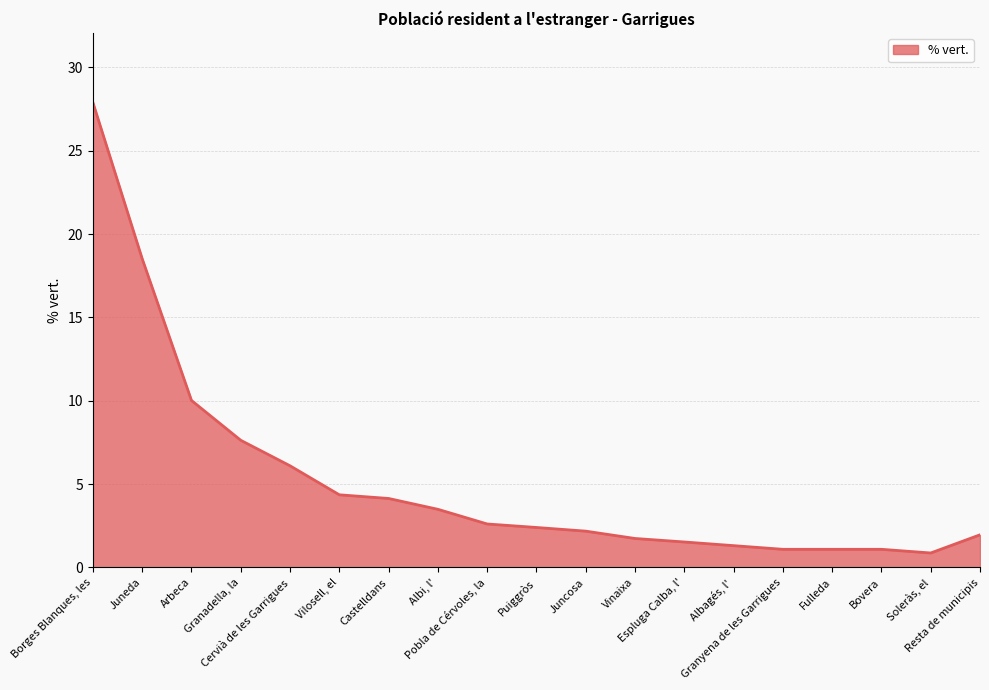

What is the smallest value displayed?

0.9